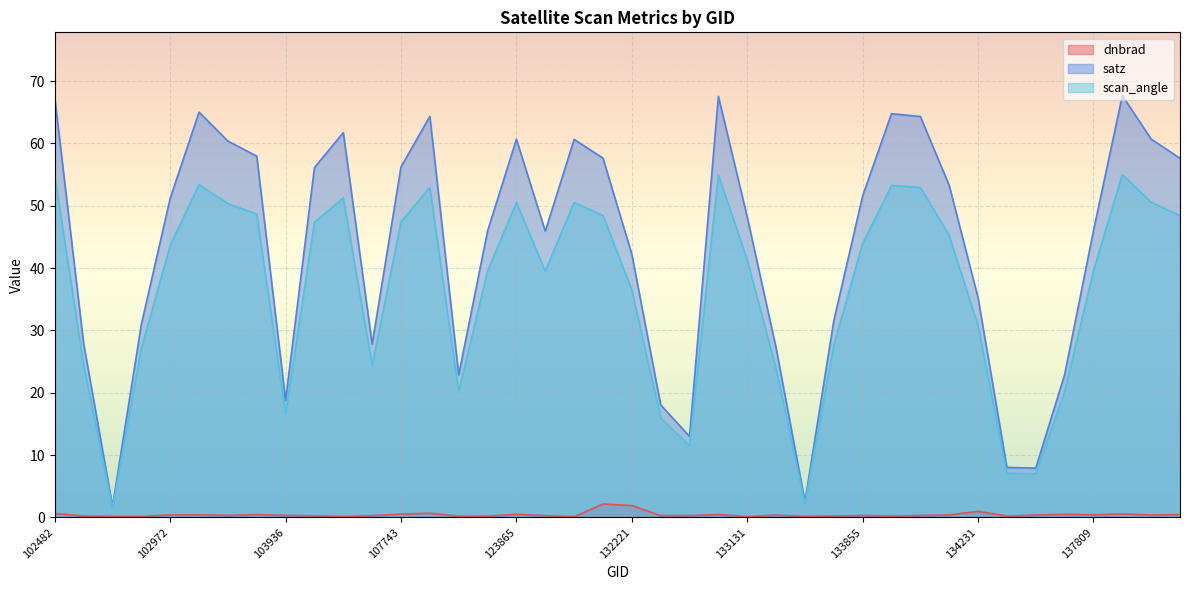

True or false: satz has a value of 27.8 at 104529.

True